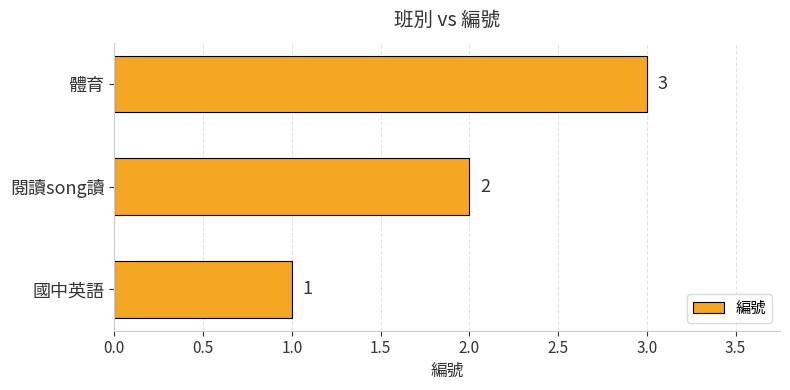

Count the values in the range 1 to 3.

3